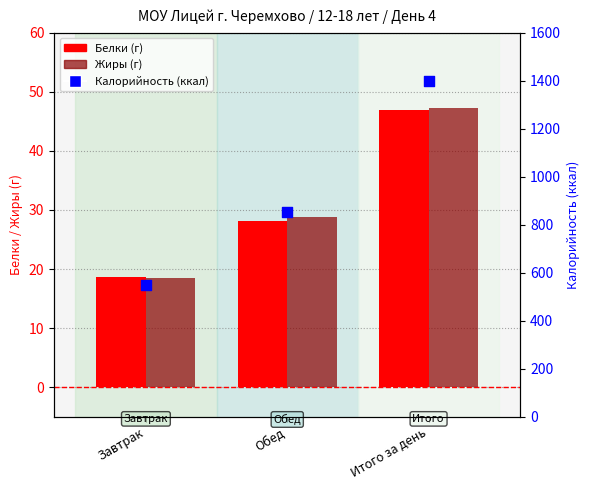

What is the total value across all series at Итого за день?

1493.5